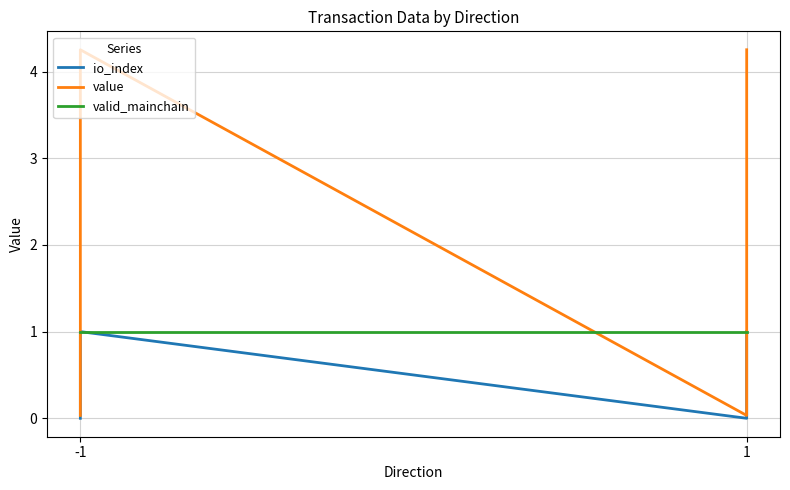

Reading right to left, list all the values displayed in this chart.

io_index: 1.0	0.0	1.0	0.0
value: 4.3	0.0	4.3	0.0
valid_mainchain: 1.0	1.0	1.0	1.0